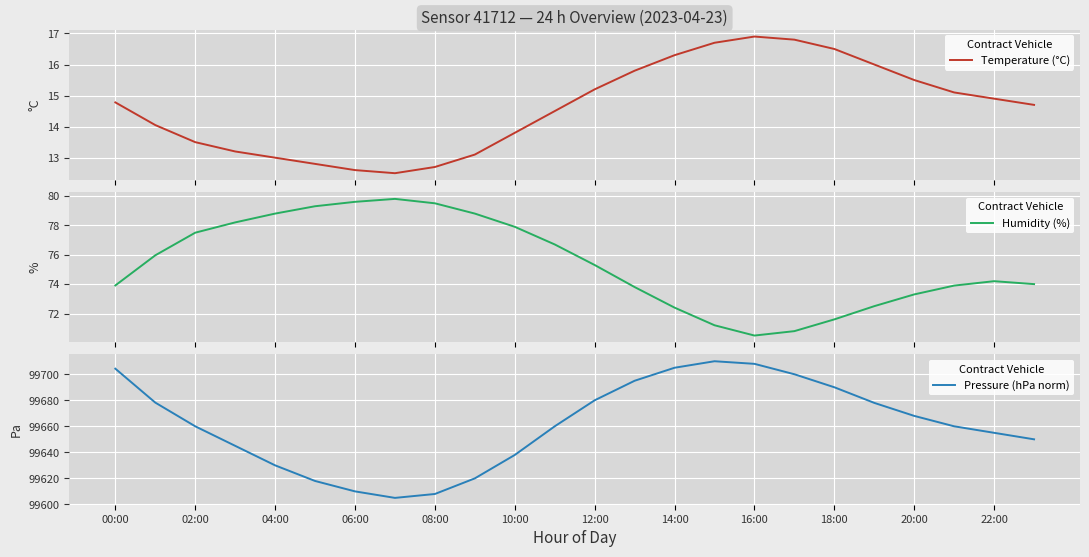

What is the minimum value for Temperature (°C)?

12.5